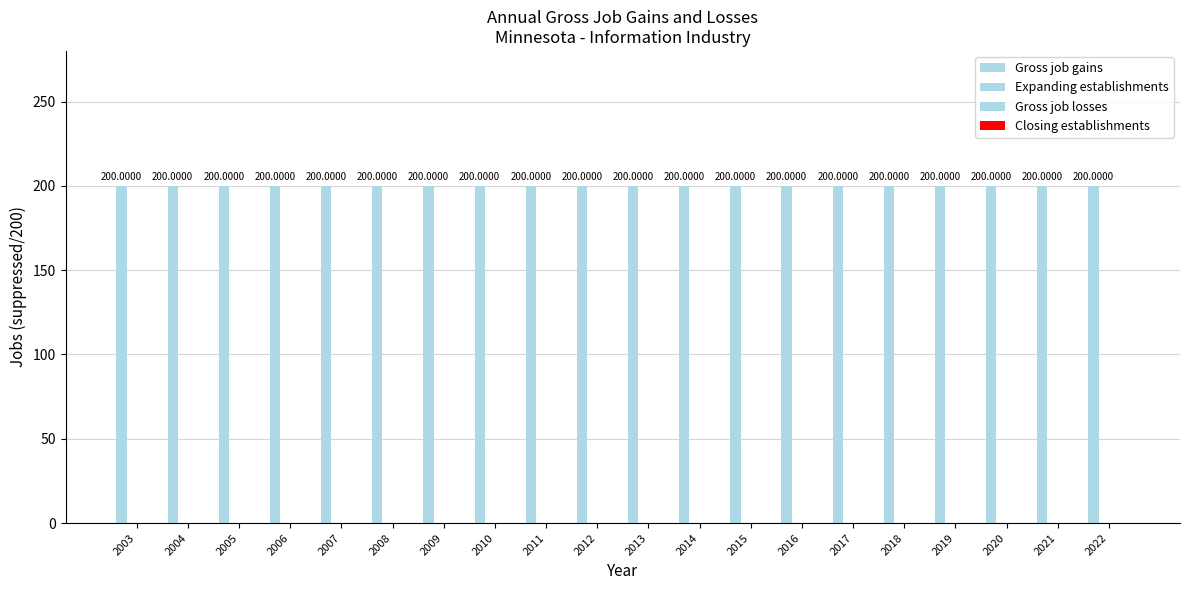

Is the value of Gross job losses at 2017 greater than the value of Expanding establishments at 2021?

No